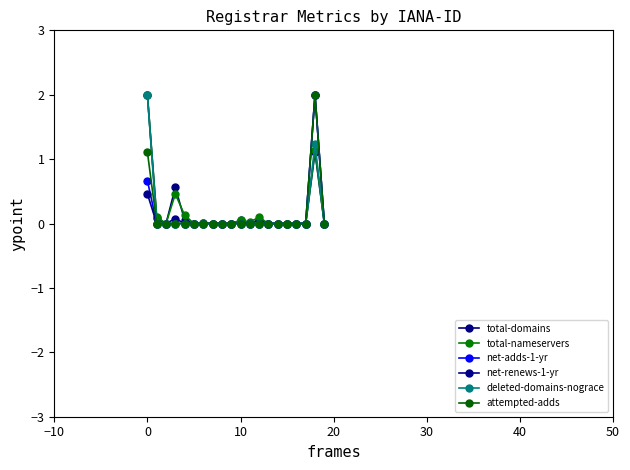

What is the average value of the total-domains series?

0.2